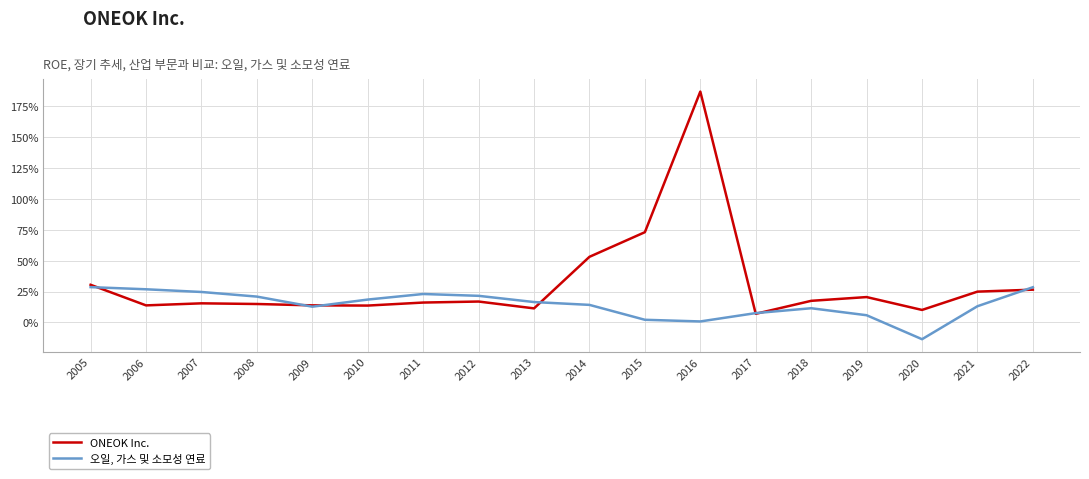

Does the chart have visible grid lines?

Yes